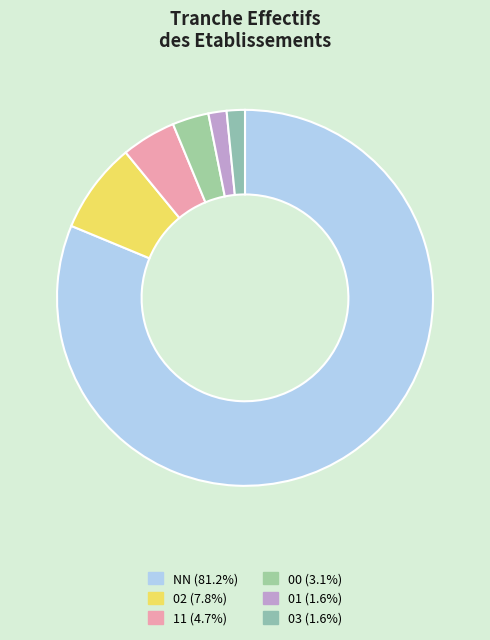

To the nearest percent, what is the difference between the 00 and 11 slice percentages?

2%